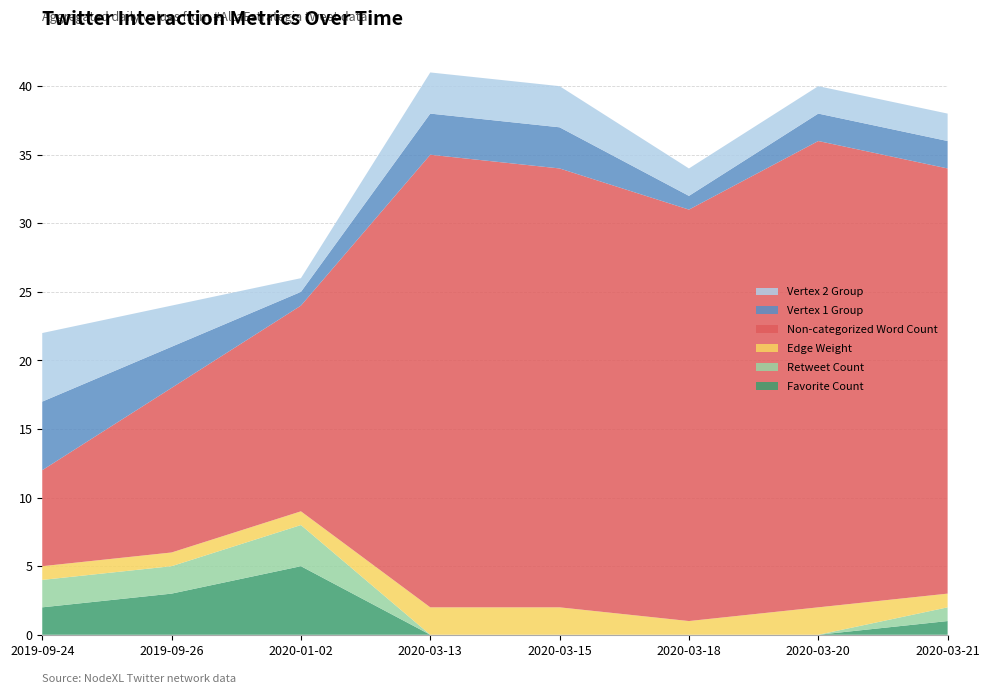

Reading left to right, what are all the values shown in this chart?

Favorite Count: 2019-09-24=2	2019-09-26=3	2020-01-02=5	2020-03-13=0	2020-03-15=0	2020-03-18=0	2020-03-20=0	2020-03-21=1
Retweet Count: 2019-09-24=2	2019-09-26=2	2020-01-02=3	2020-03-13=0	2020-03-15=0	2020-03-18=0	2020-03-20=0	2020-03-21=1
Edge Weight: 2019-09-24=1	2019-09-26=1	2020-01-02=1	2020-03-13=2	2020-03-15=2	2020-03-18=1	2020-03-20=2	2020-03-21=1
Non-categorized Word Count: 2019-09-24=7	2019-09-26=12	2020-01-02=15	2020-03-13=33	2020-03-15=32	2020-03-18=30	2020-03-20=34	2020-03-21=31
Vertex 1 Group: 2019-09-24=5	2019-09-26=3	2020-01-02=1	2020-03-13=3	2020-03-15=3	2020-03-18=1	2020-03-20=2	2020-03-21=2
Vertex 2 Group: 2019-09-24=5	2019-09-26=3	2020-01-02=1	2020-03-13=3	2020-03-15=3	2020-03-18=2	2020-03-20=2	2020-03-21=2